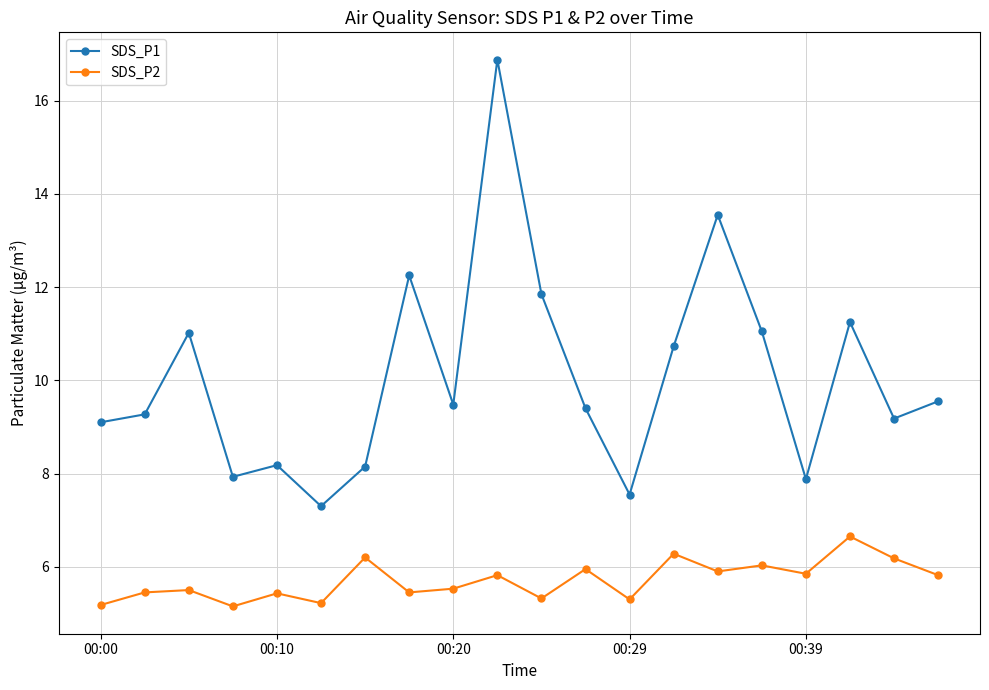

What is the greatest value displayed?

16.9